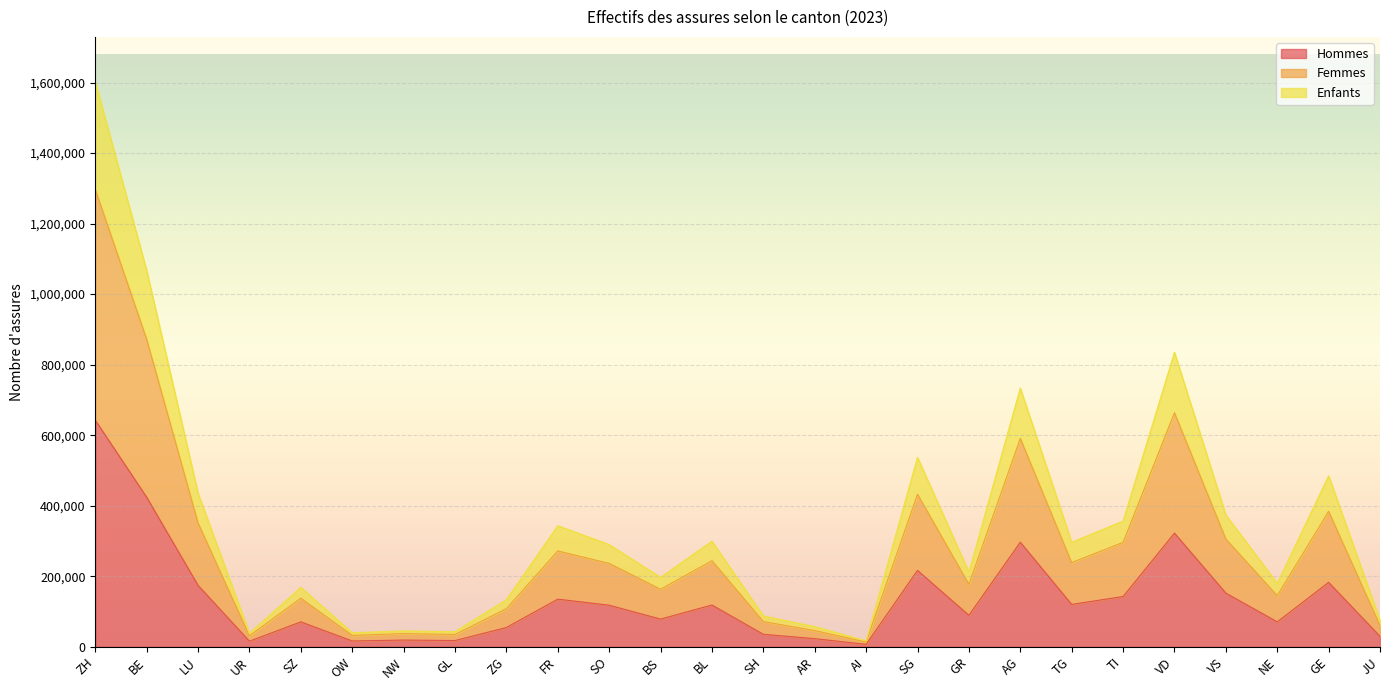

What are all the series names shown in the legend?

Hommes, Femmes, Enfants